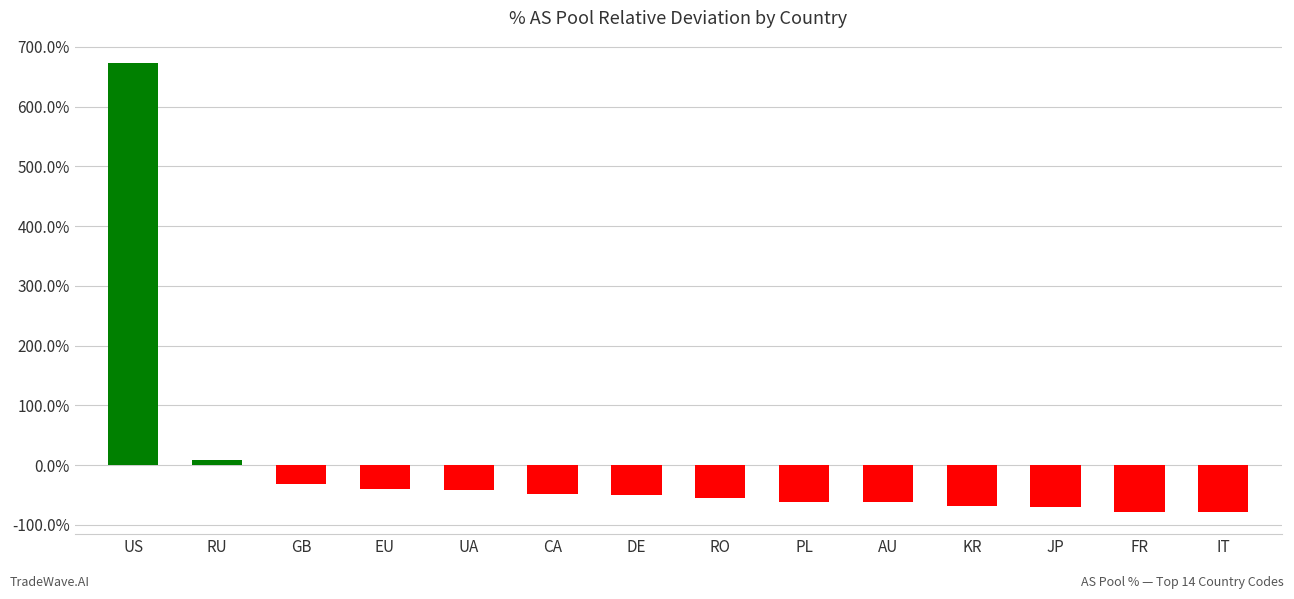

The chart shows a value of -24.2 at RO. True or false?

False